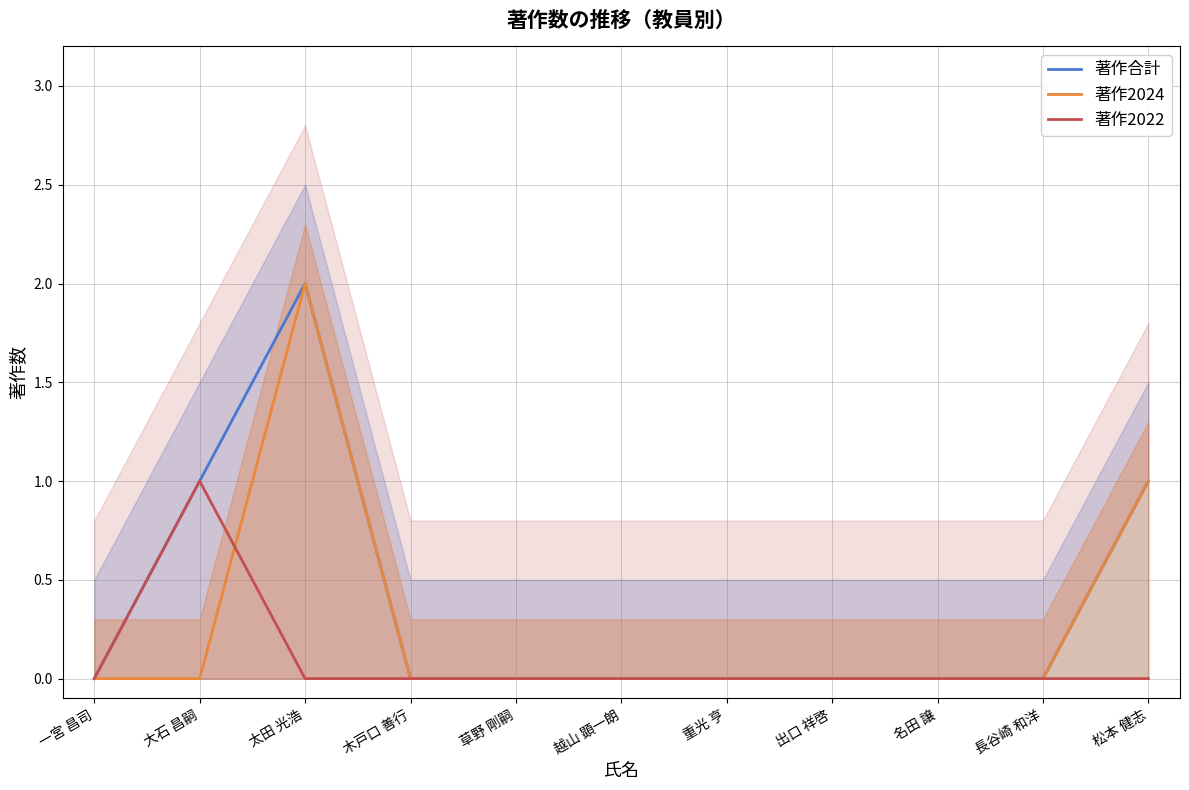

True or false: 著作2022 has a value of 0 at 一宮 昌司.

True